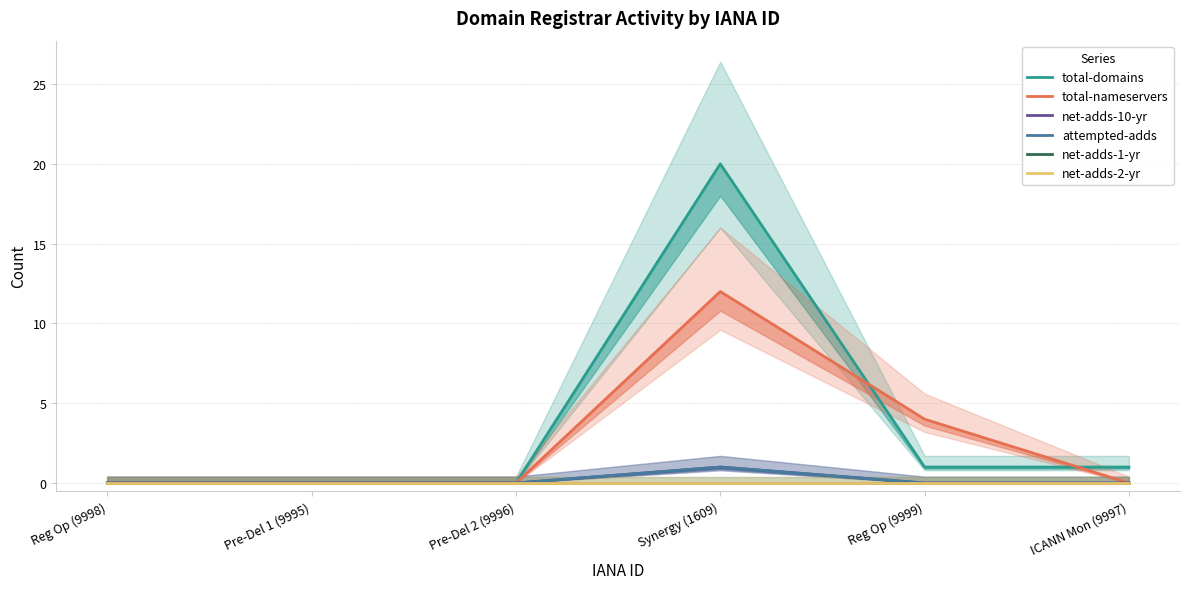

How many interior local peaks does the total-nameservers series have?

1